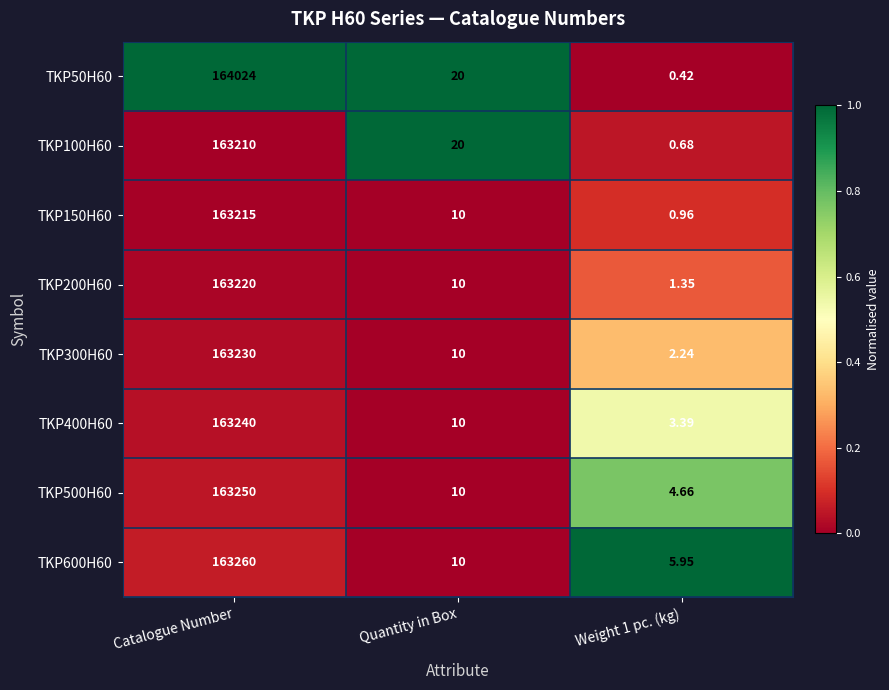

At which category is the sum across all series the highest?

Catalogue Number